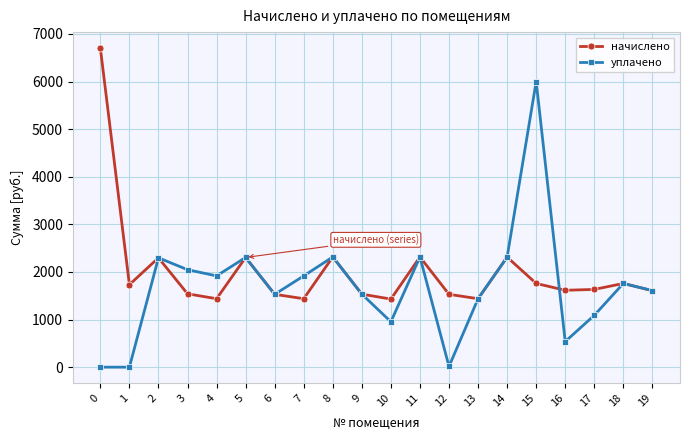

At which category does уплачено reach its first local peak?

2